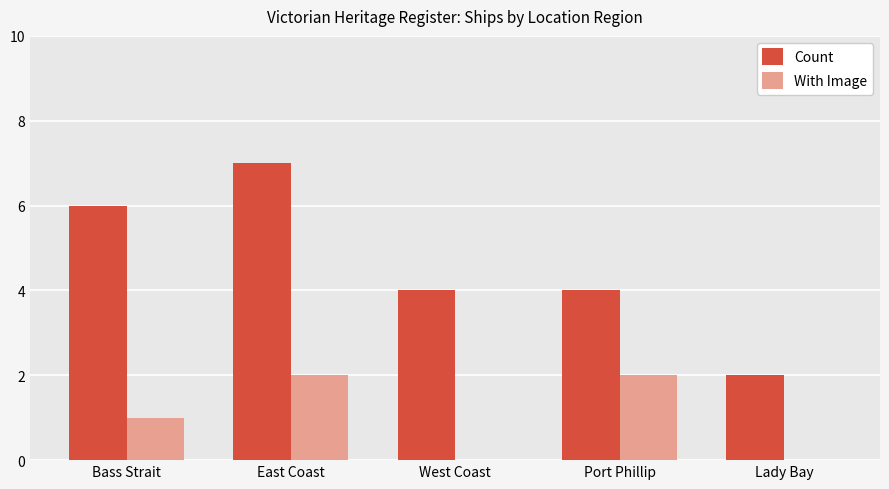

Is it true that With Image equals 1 at Lady Bay?

False